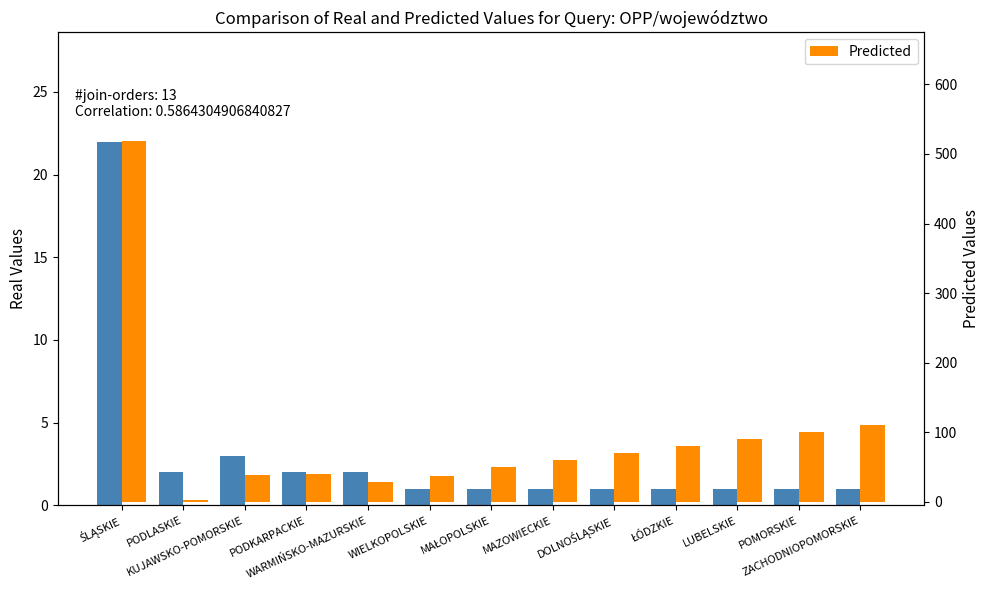

Which series has the widest spread of values?

LP Sum